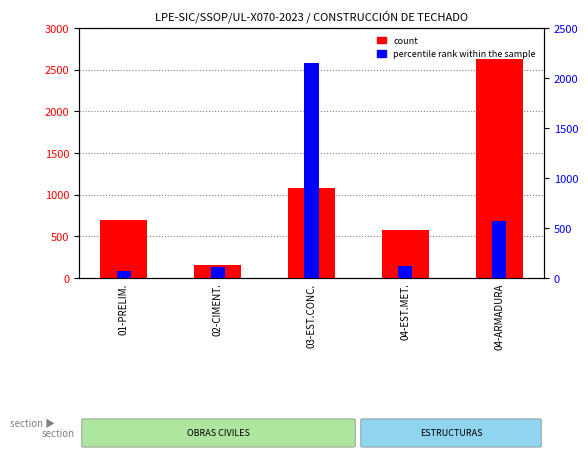

What is the value of the count bar at the 3rd from the left?

1085.3